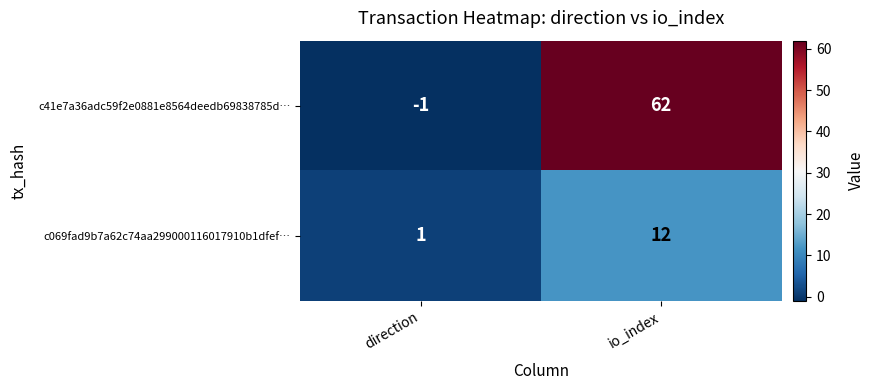

At direction, list the series in order from largest to smallest.

c069fad9b7a62c74aa299000116017910b1dfef…, c41e7a36adc59f2e0881e8564deedb69838785d…